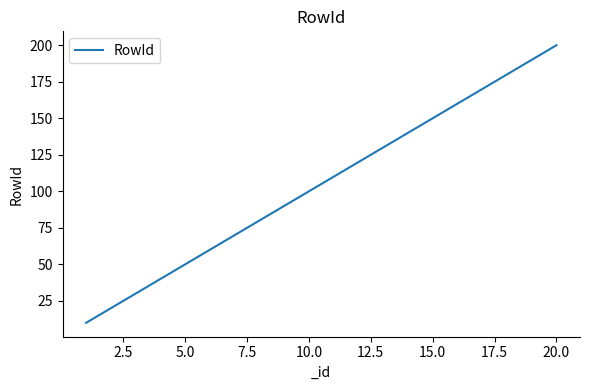

What is the difference between the maximum and minimum values?

190